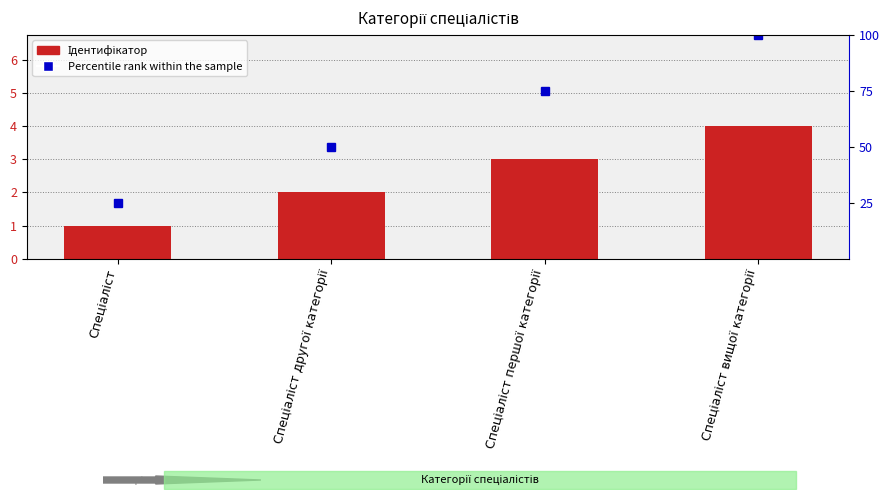

Reading left to right, list all the values displayed in this chart.

Спеціаліст=1	Спеціаліст другої категорії=2	Спеціаліст першої категорії=3	Спеціаліст вищої категорії=4